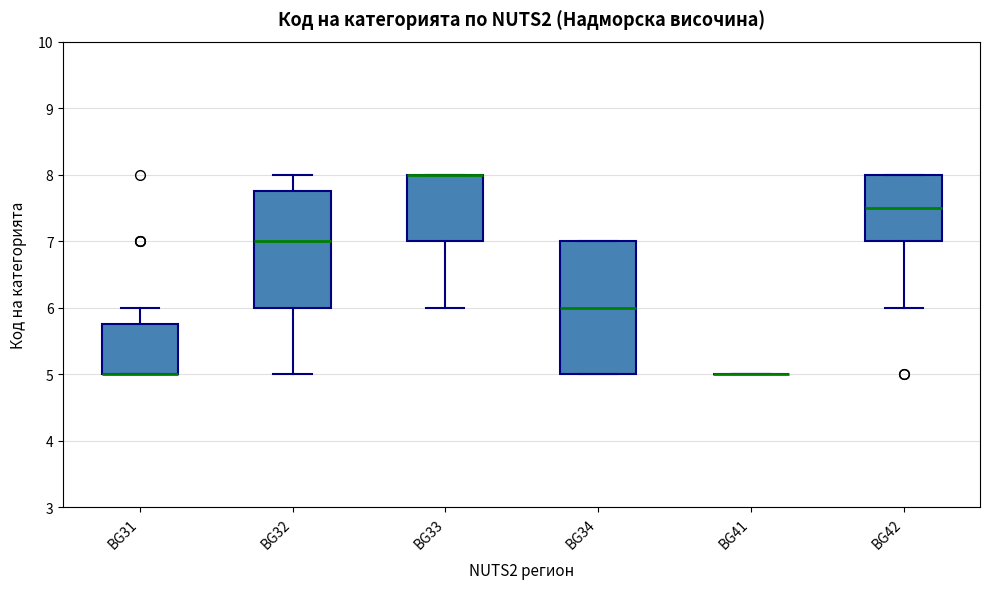

Comparing the boxes themselves (not the whiskers), which one is the tallest?

BG34